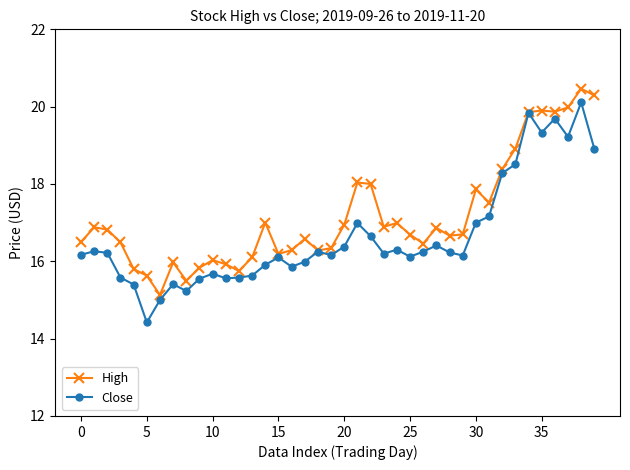

What is the lowest value of the High series?

15.1